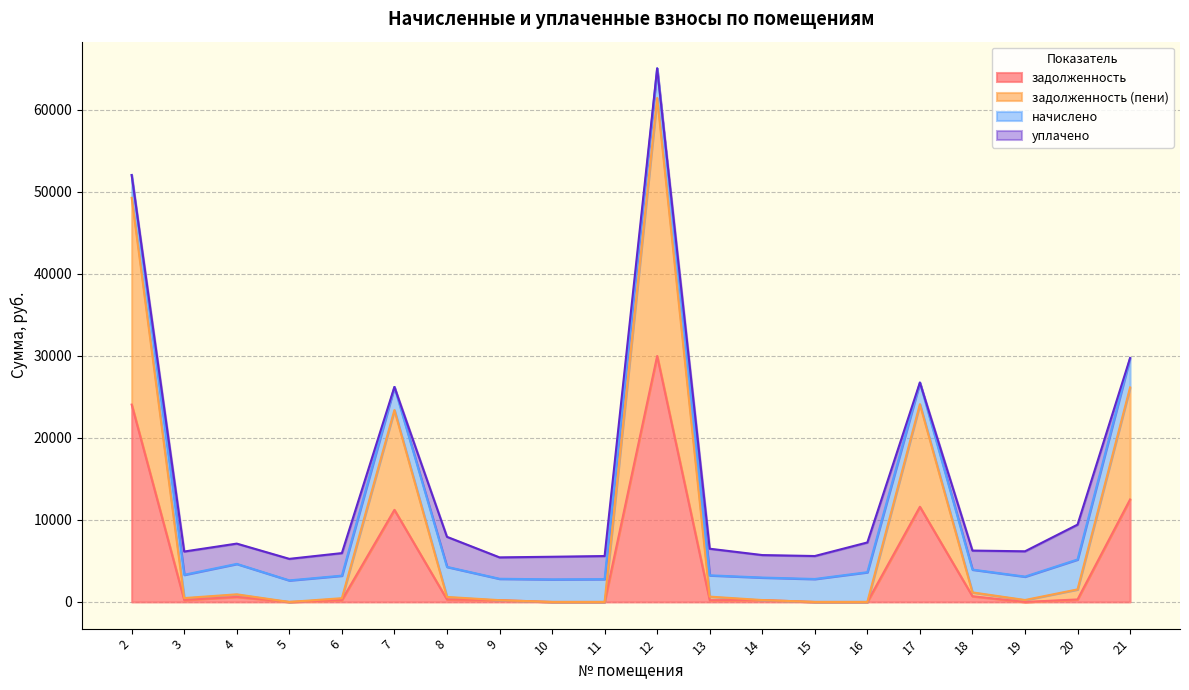

What is the total value across all series at 10?

5507.8